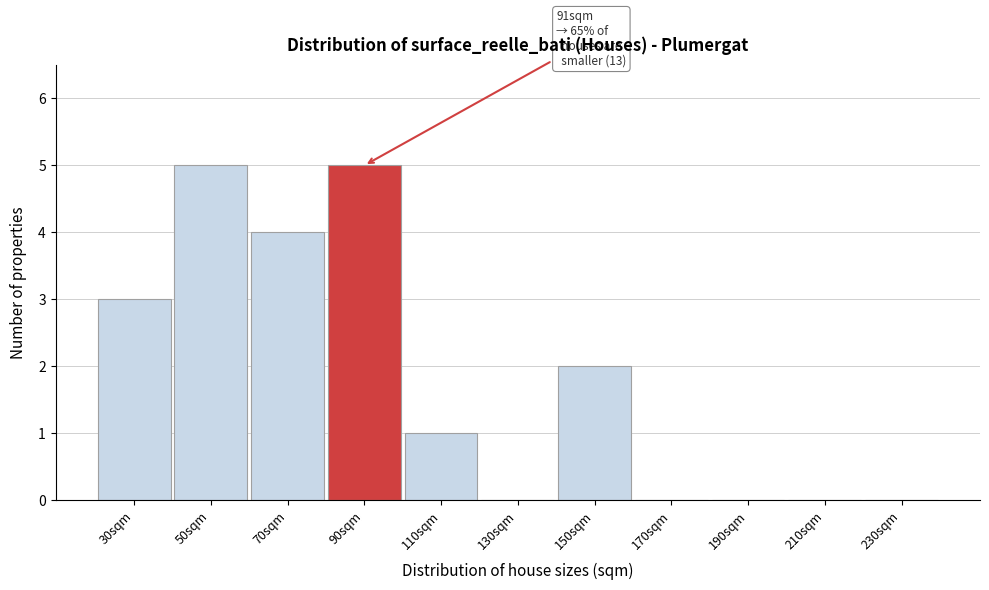

Reading left to right, extract all data points from this chart.

30sqm=3	50sqm=5	70sqm=4	90sqm=5	110sqm=1	130sqm=0	150sqm=2	170sqm=0	190sqm=0	210sqm=0	230sqm=0